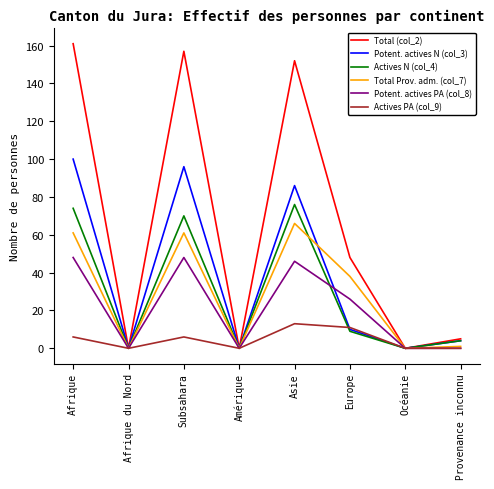

What is the sum of all Total (col_2) values?

523